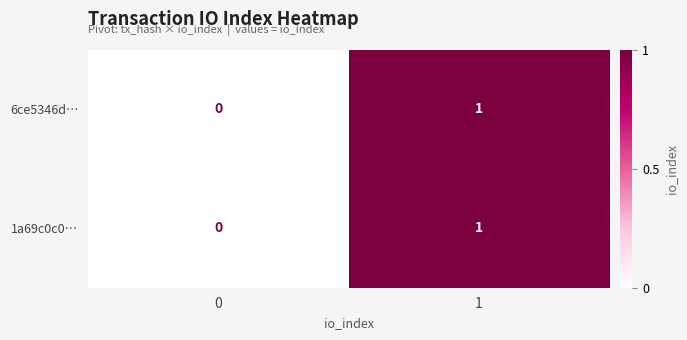

Reading left to right, list all the values displayed in this chart.

6ce5346d…: 0	1
1a69c0c0…: 0	1